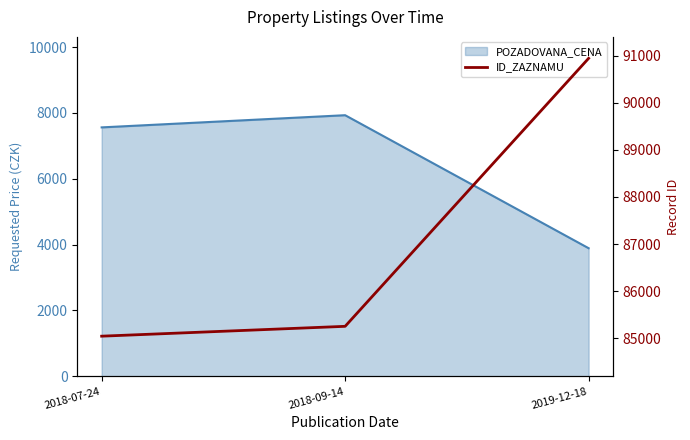

The value at 2019-12-18 is 90941. True or false?

True